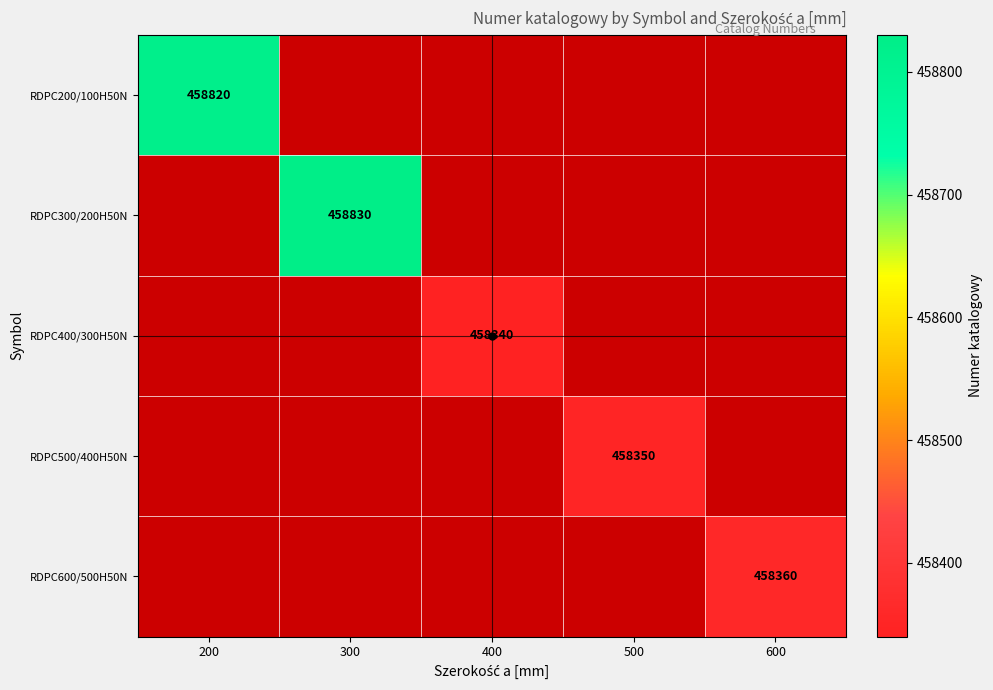

The RDPC300/200H50N series shows 458830 at 300. True or false?

True